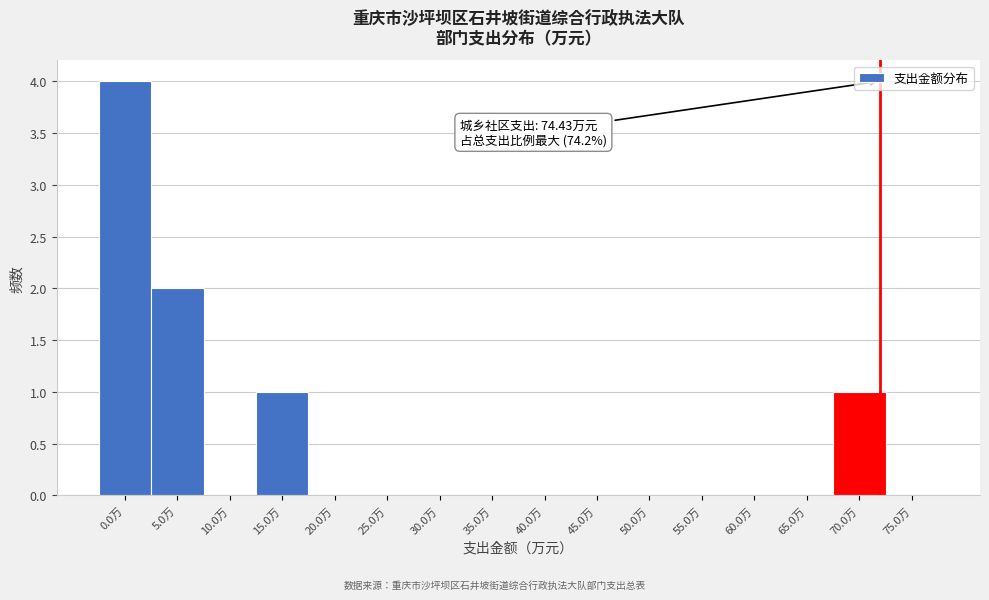

Reading left to right, what are all the values shown in this chart?

0.0万=4	5.0万=2	10.0万=0	15.0万=1	20.0万=0	25.0万=0	30.0万=0	35.0万=0	40.0万=0	45.0万=0	50.0万=0	55.0万=0	60.0万=0	65.0万=0	70.0万=1	75.0万=0